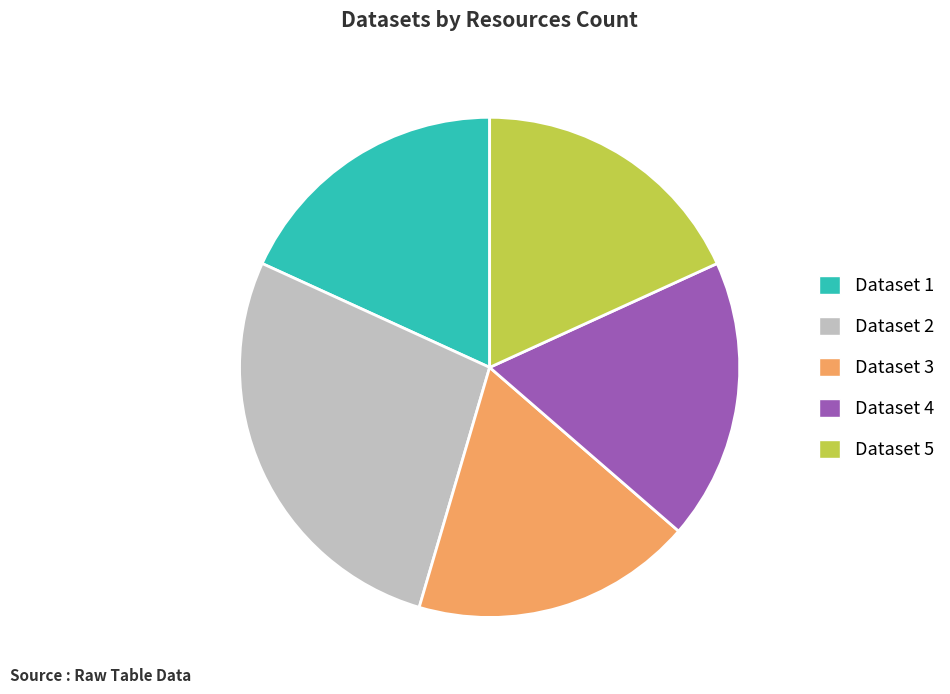

What is the ratio of the value at Dataset 4 to the value at Dataset 3?

1.0